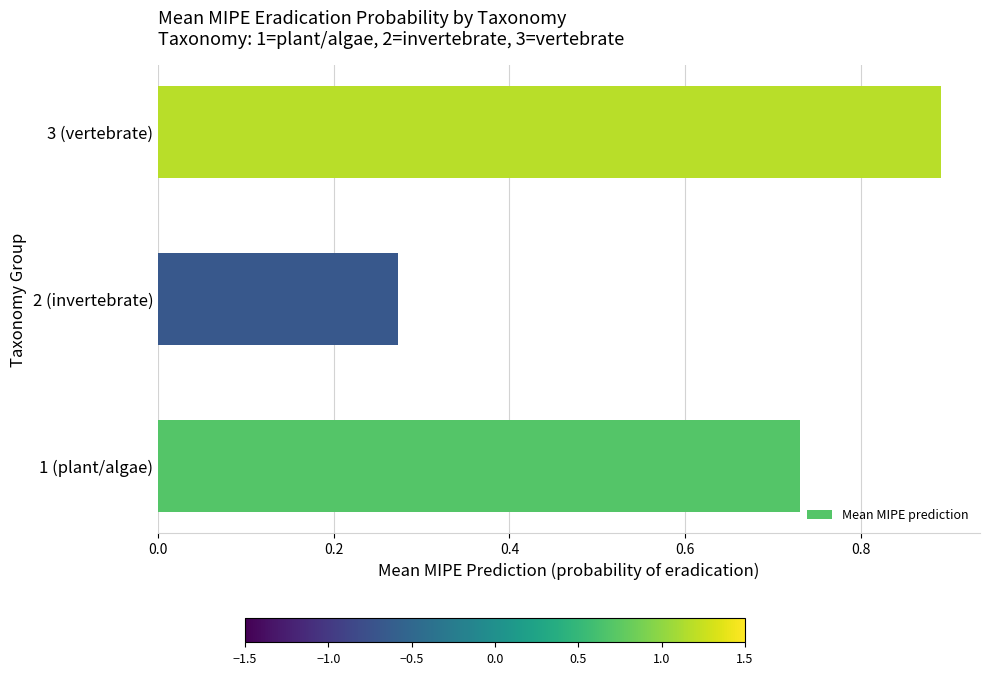

How many bars are there in total?

3